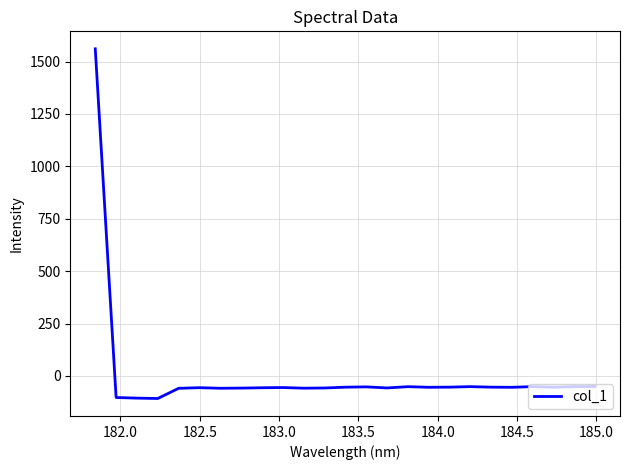

How many negative values are there?

24